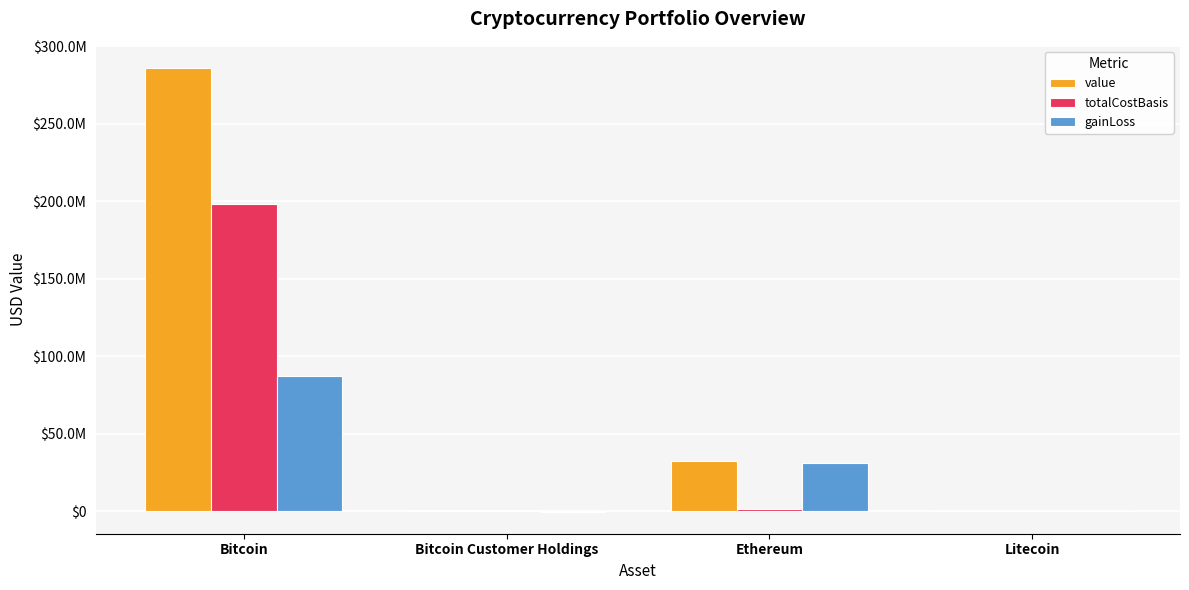

Reading right to left, what are all the values shown in this chart?

value: Litecoin=186473.9	Ethereum=32534521.2	Bitcoin Customer Holdings=593991.4	Bitcoin=285915769.5
totalCostBasis: Litecoin=119768.9	Ethereum=1376638.2	Bitcoin Customer Holdings=717525.3	Bitcoin=198535422.8
gainLoss: Litecoin=66705.0	Ethereum=31157883.0	Bitcoin Customer Holdings=-123533.9	Bitcoin=87380346.6